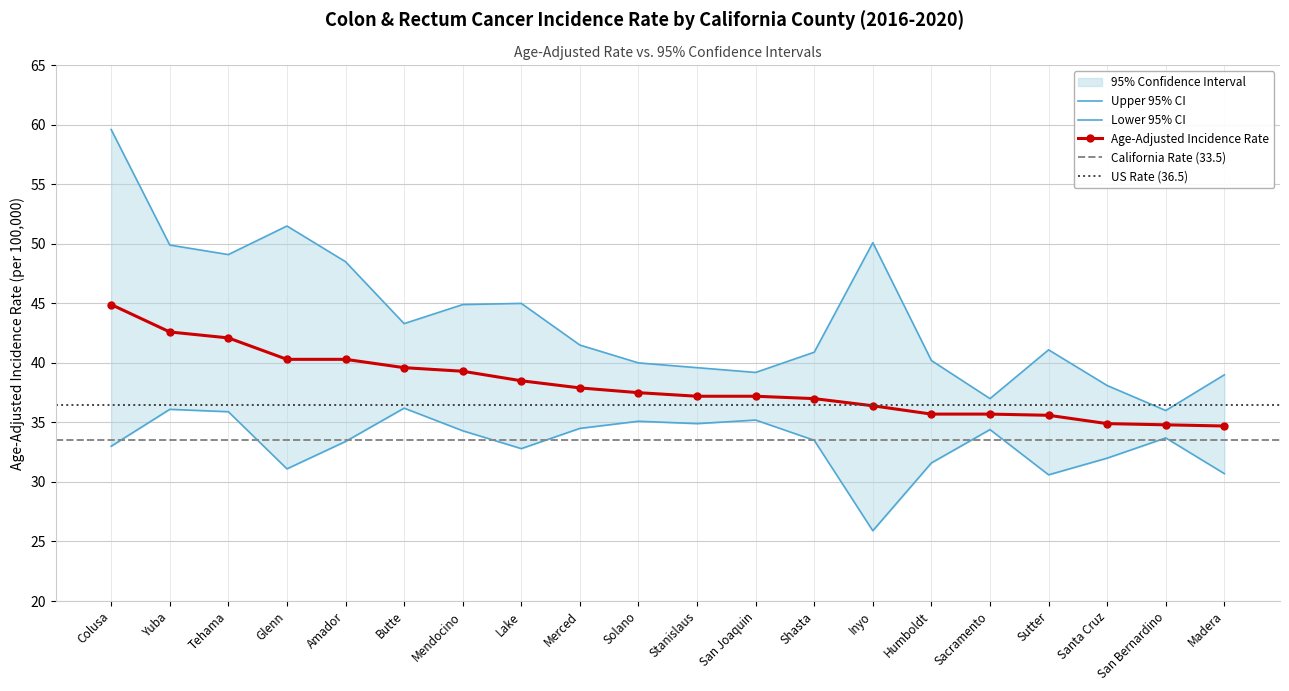

Reading right to left, extract all data points from this chart.

Age-Adjusted Incidence Rate: Madera=34.7	San Bernardino=34.8	Santa Cruz=34.9	Sutter=35.6	Sacramento=35.7	Humboldt=35.7	Inyo=36.4	Shasta=37.0	San Joaquin=37.2	Stanislaus=37.2	Solano=37.5	Merced=37.9	Lake=38.5	Mendocino=39.3	Butte=39.6	Amador=40.3	Glenn=40.3	Tehama=42.1	Yuba=42.6	Colusa=44.9
Lower 95% CI: Madera=30.7	San Bernardino=33.7	Santa Cruz=32.0	Sutter=30.6	Sacramento=34.4	Humboldt=31.6	Inyo=25.9	Shasta=33.5	San Joaquin=35.2	Stanislaus=34.9	Solano=35.1	Merced=34.5	Lake=32.8	Mendocino=34.3	Butte=36.2	Amador=33.4	Glenn=31.1	Tehama=35.9	Yuba=36.1	Colusa=33.0
Upper 95% CI: Madera=39.0	San Bernardino=36.0	Santa Cruz=38.1	Sutter=41.1	Sacramento=37.0	Humboldt=40.2	Inyo=50.1	Shasta=40.9	San Joaquin=39.2	Stanislaus=39.6	Solano=40.0	Merced=41.5	Lake=45.0	Mendocino=44.9	Butte=43.3	Amador=48.5	Glenn=51.5	Tehama=49.1	Yuba=49.9	Colusa=59.6